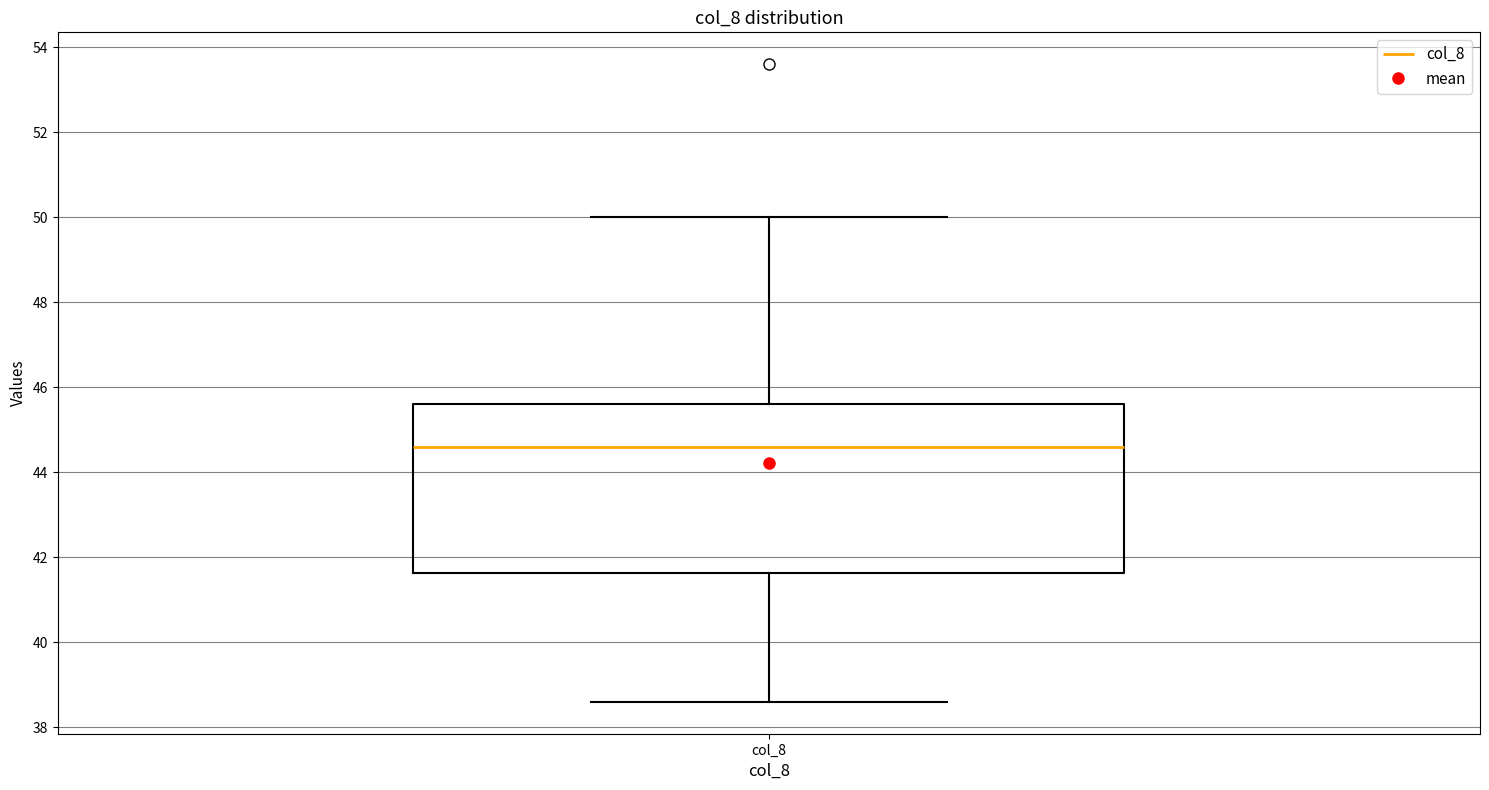

Read this box plot against the y-axis: the position of the median line, the range covered by the box, and the ends of both whiskers. The values are not printed on the chart, so give them approximately, as read against the axis.

median 44.6, box 41.6 to 45.6, whiskers 38.6 to 50.0